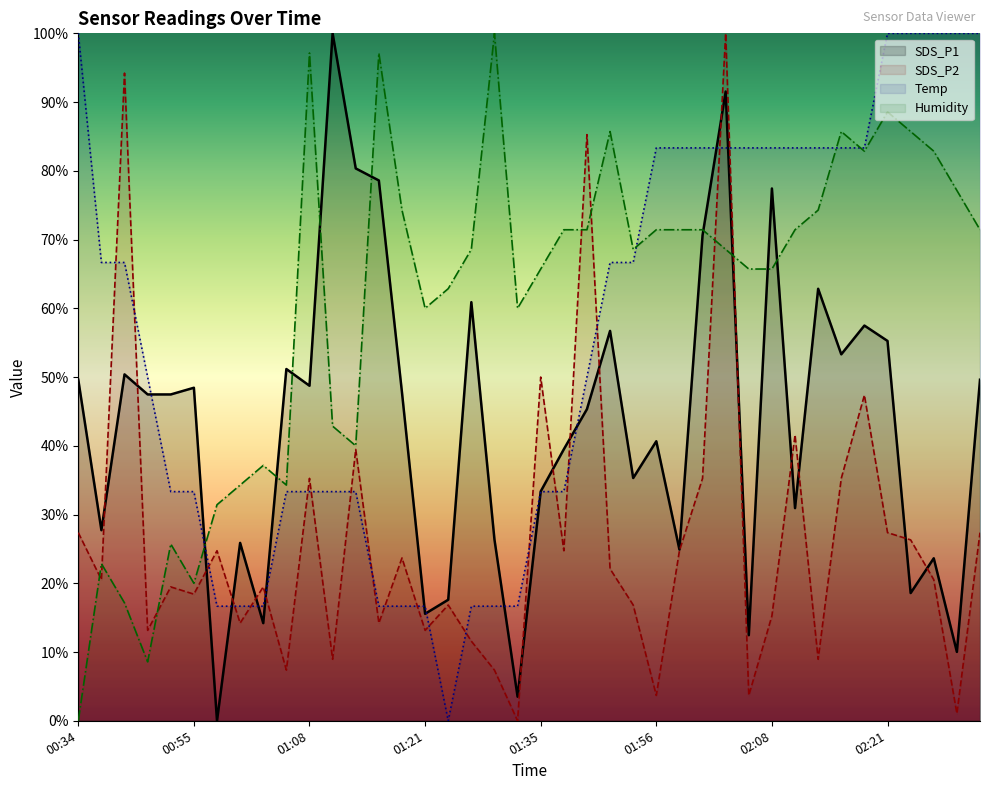

Is this an area chart (filled region under the line)?

No